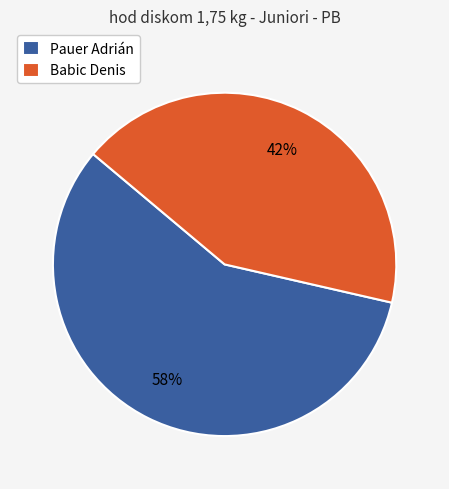

Which slice is the largest?

Pauer Adrián